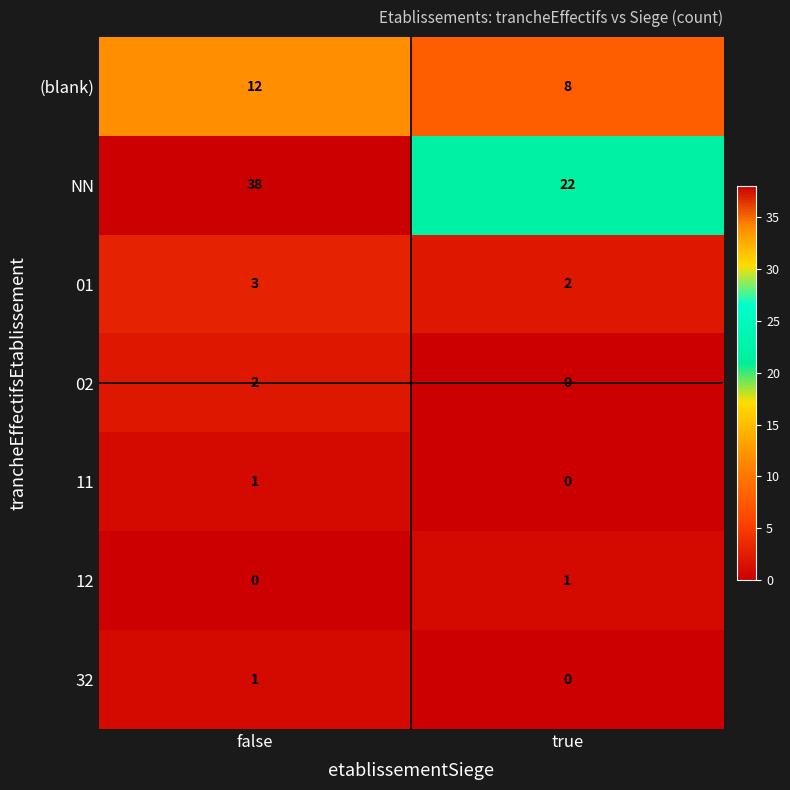

Which series changed the most between false and true?

NN